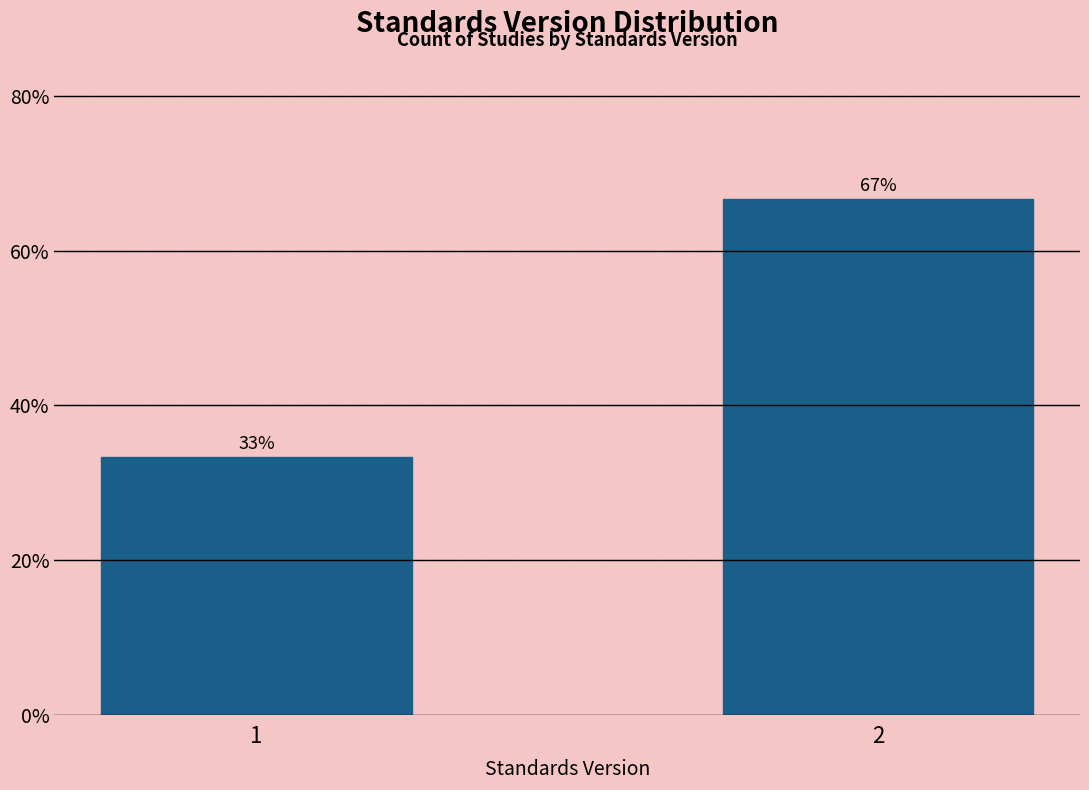

What is the value of the 2nd bar from the left?

66.7